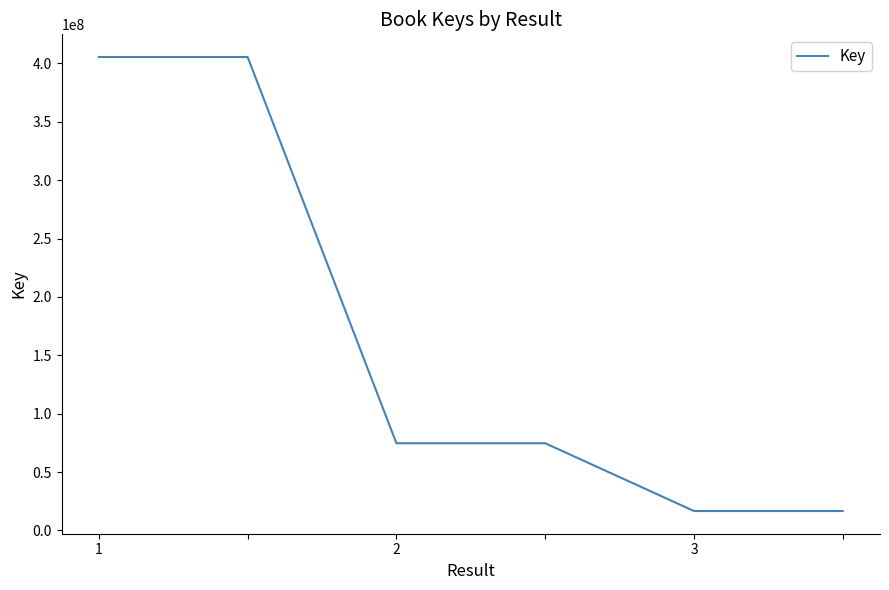

Count the number of data series in this chart.

1